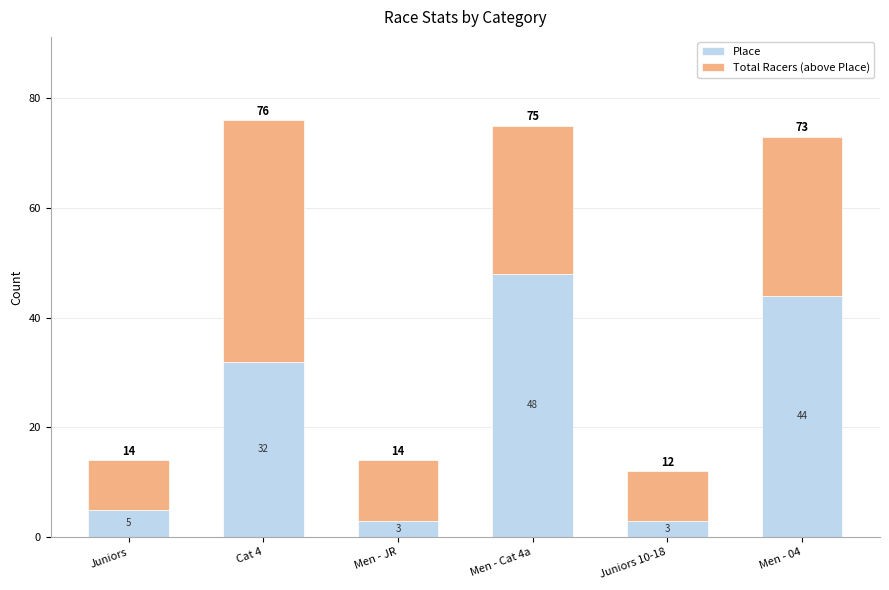

Reading left to right, transcribe the values for Place.

Juniors=5	Cat 4=32	Men - JR=3	Men - Cat 4a=48	Juniors 10-18=3	Men - 04=44